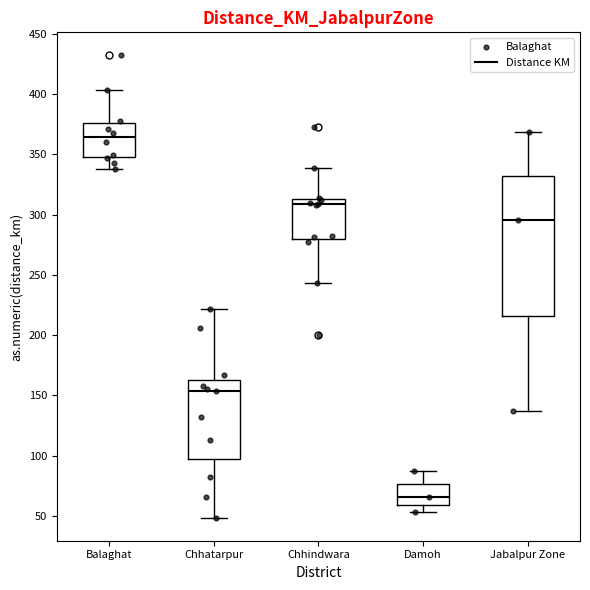

Where is the lower edge of the box for Balaghat on the y-axis? The values are not printed on the chart, so give them approximately, as read against the axis.

350